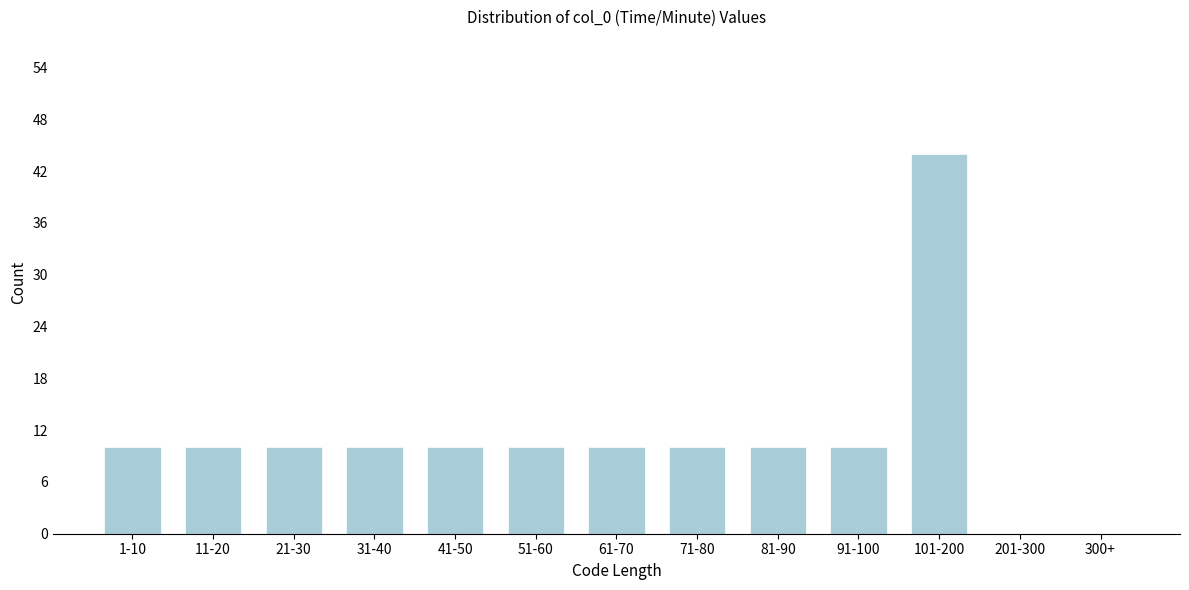

Reading left to right, transcribe all the data shown in this chart.

1-10=10	11-20=10	21-30=10	31-40=10	41-50=10	51-60=10	61-70=10	71-80=10	81-90=10	91-100=10	101-200=44	201-300=0	300+=0